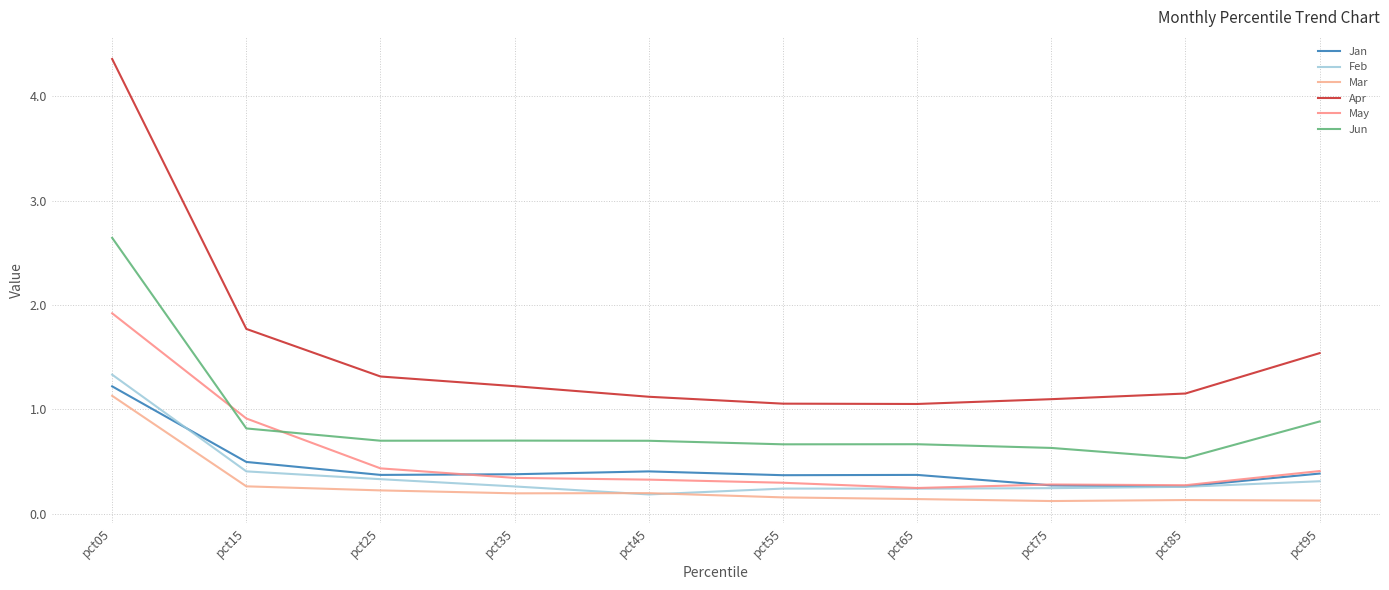

Which has a higher value, pct25 or pct05?

pct05